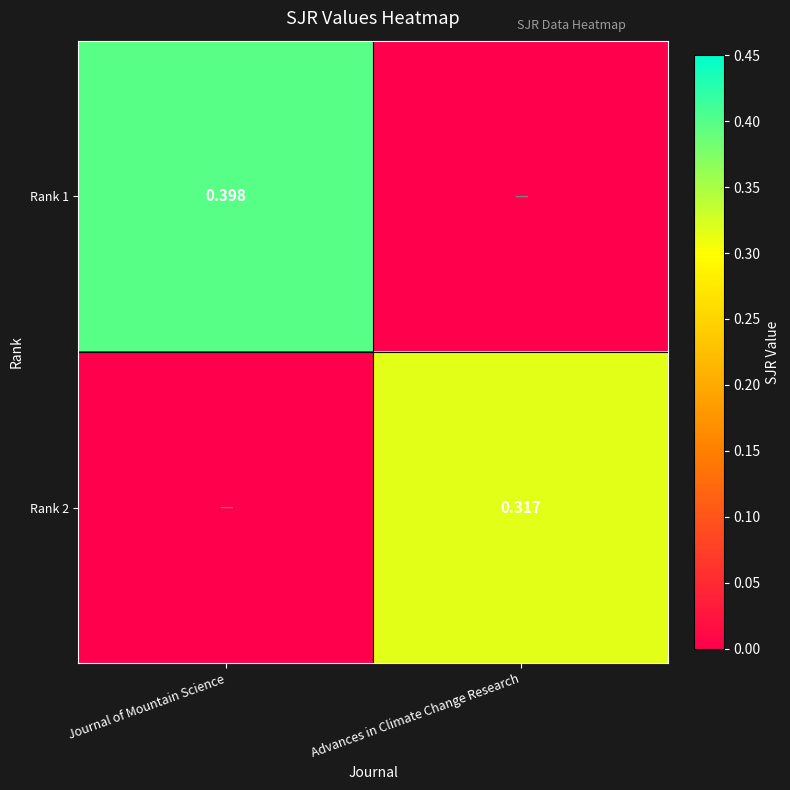

Which series has the widest spread of values?

Rank 1